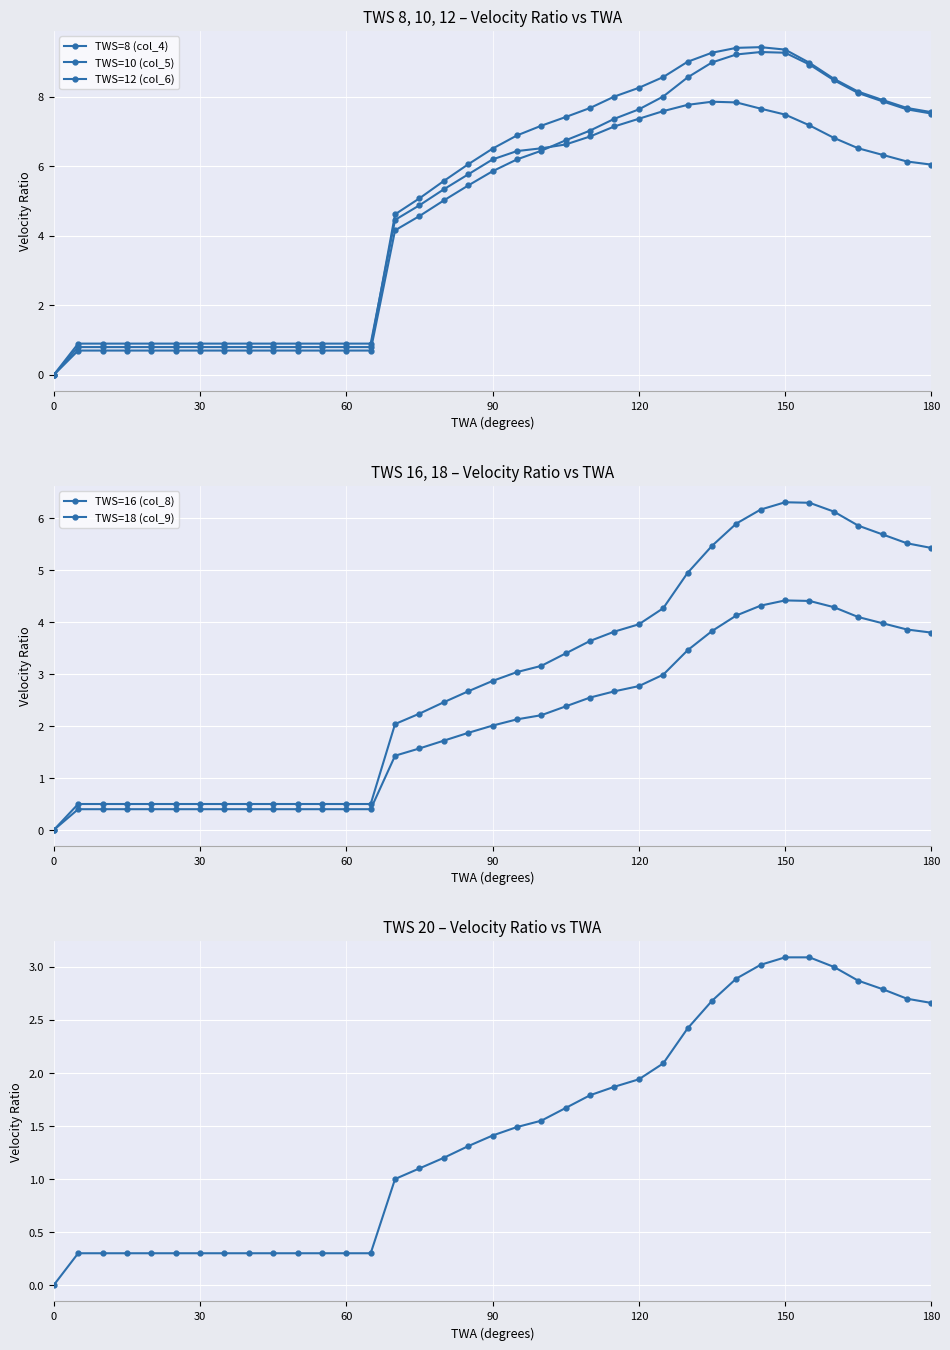

What is the difference between the maximum and second lowest values in the TWS=8 (col_4) series?

7.0